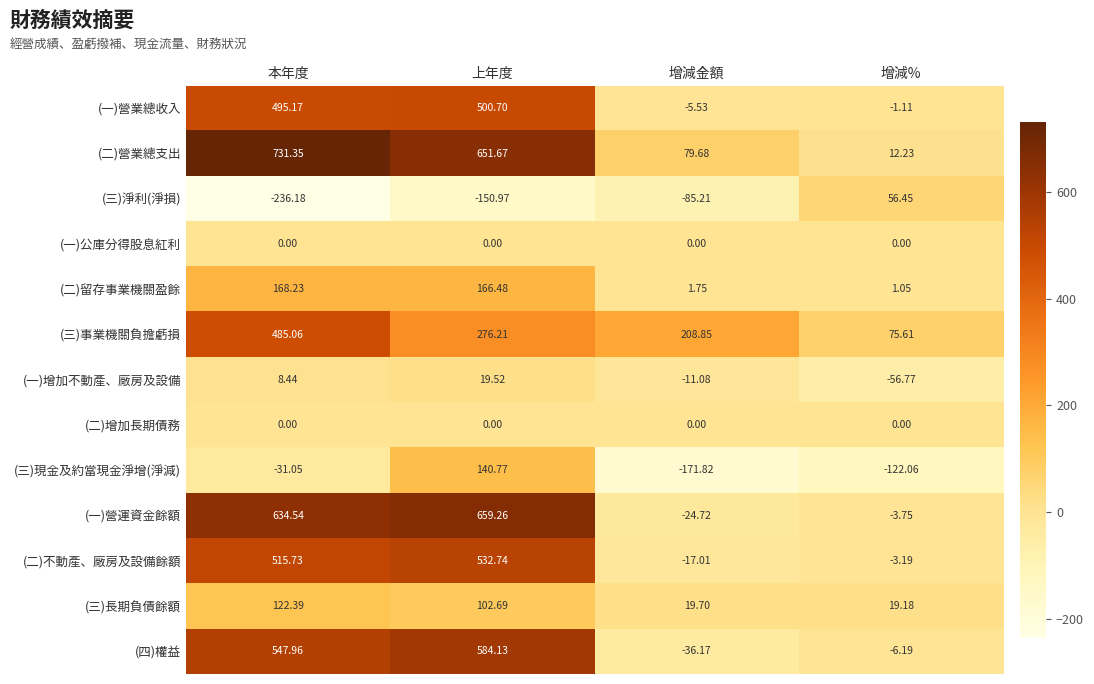

Count the number of data series in this chart.

13